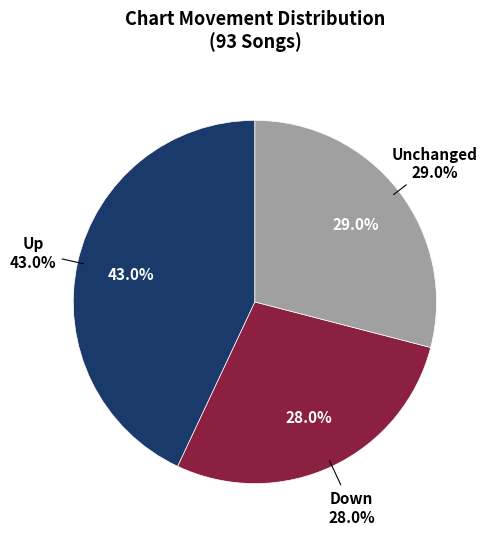

How much of the chart is everything except up?

57.0%